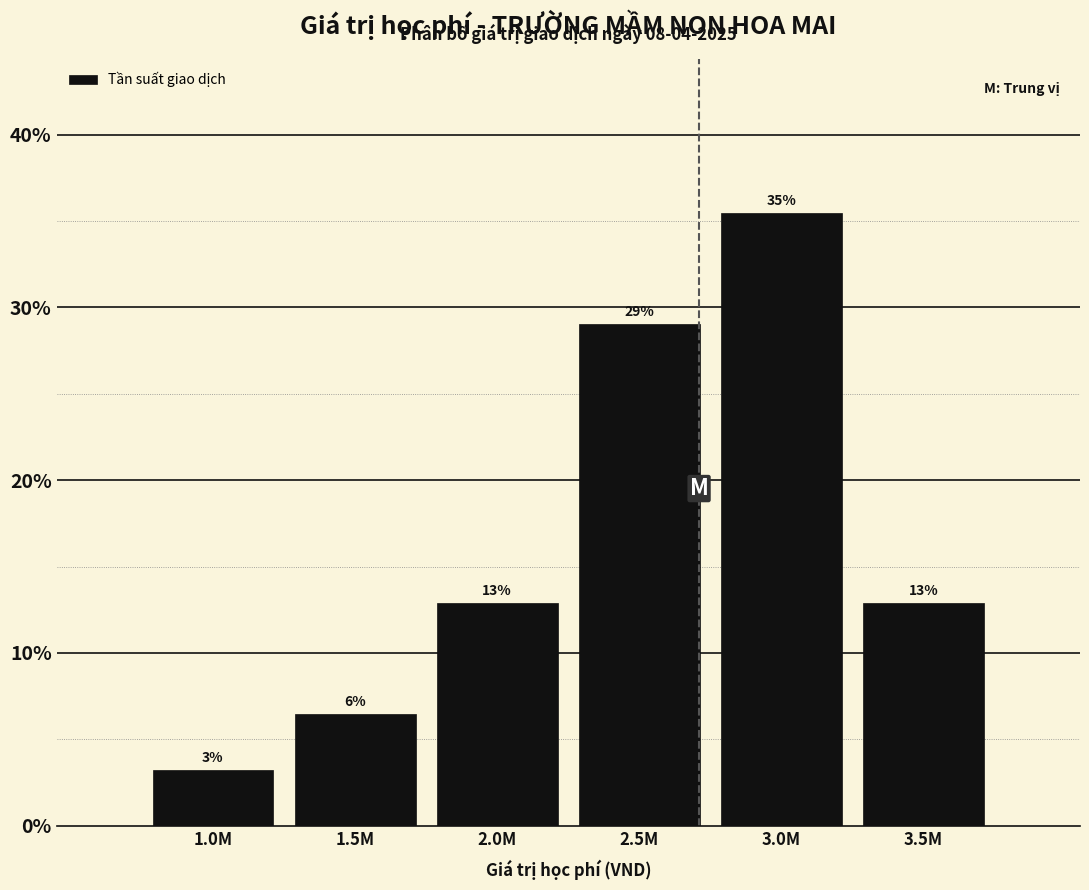

How many bars are there in total?

6